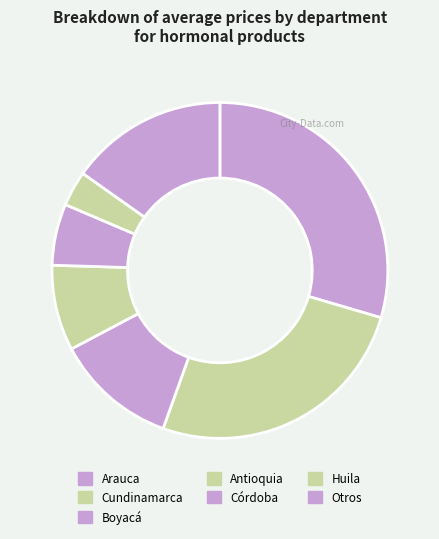

Count the number of slices in the pie.

7